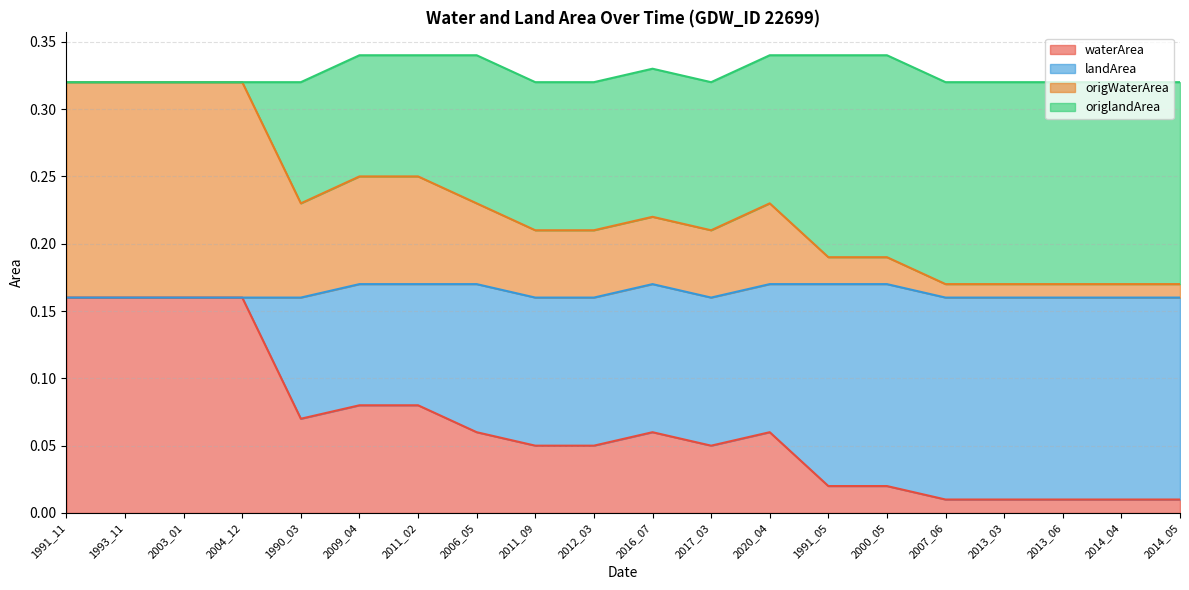

What is the difference between the second highest and minimum values in the landArea series?

0.1